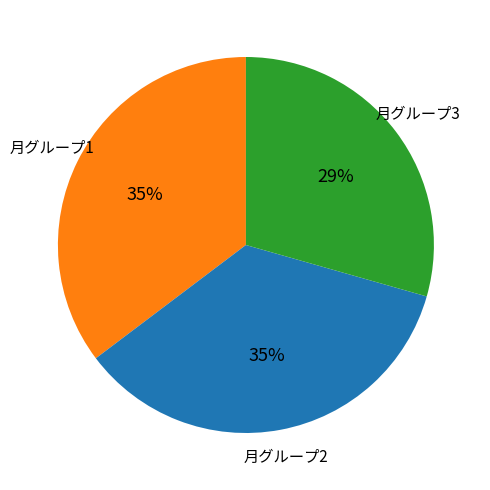

Which category has the smallest portion of the pie?

月グループ3